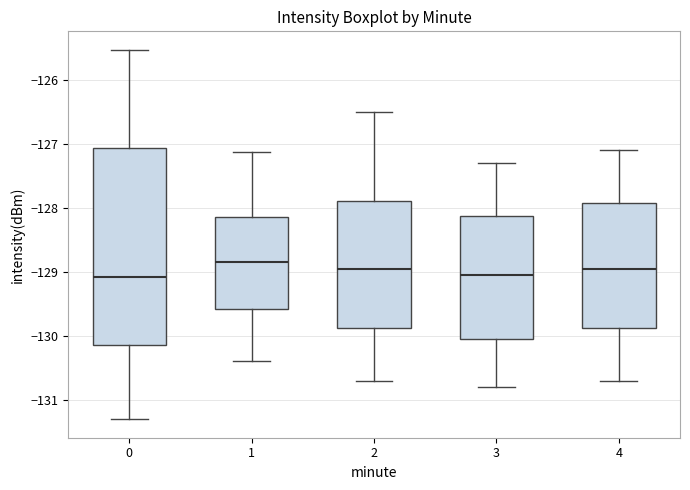

Where does the median line of the box at x = 2 sit on the y-axis? The values are not printed on the chart, so give them approximately, as read against the axis.

-128.9